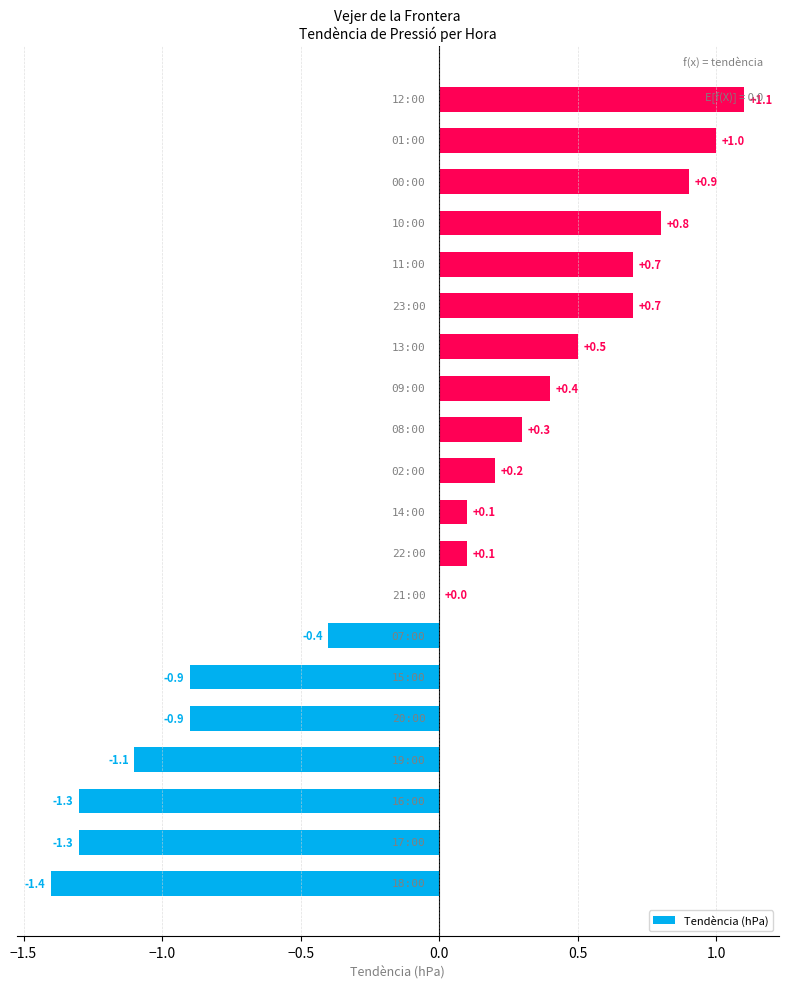

What is the sum of all values?

-0.5